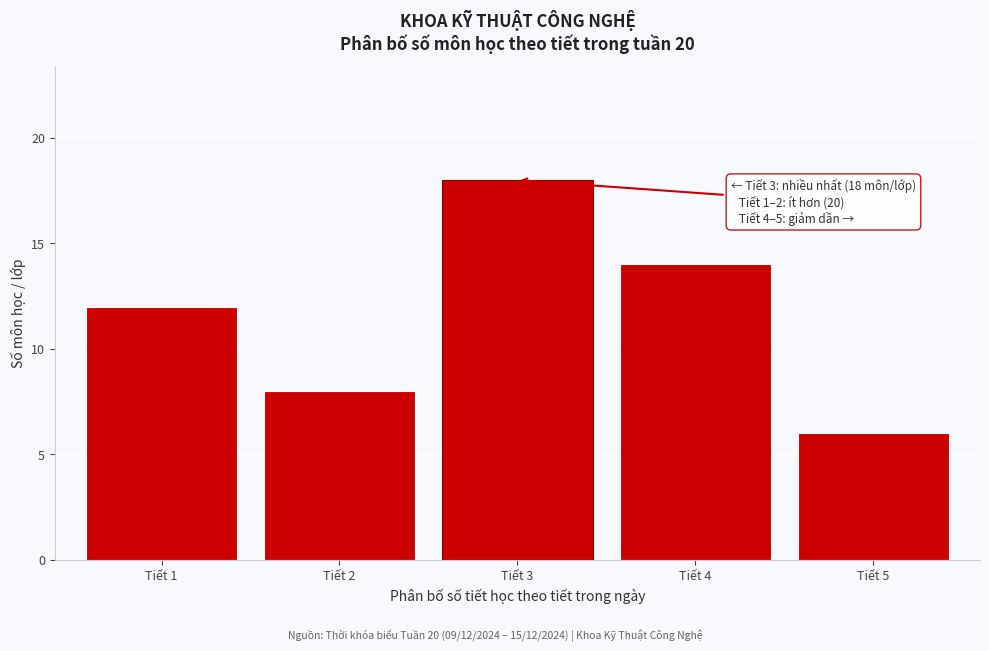

Reading left to right, what are all the values shown in this chart?

Tiết 1=12	Tiết 2=8	Tiết 3=18	Tiết 4=14	Tiết 5=6